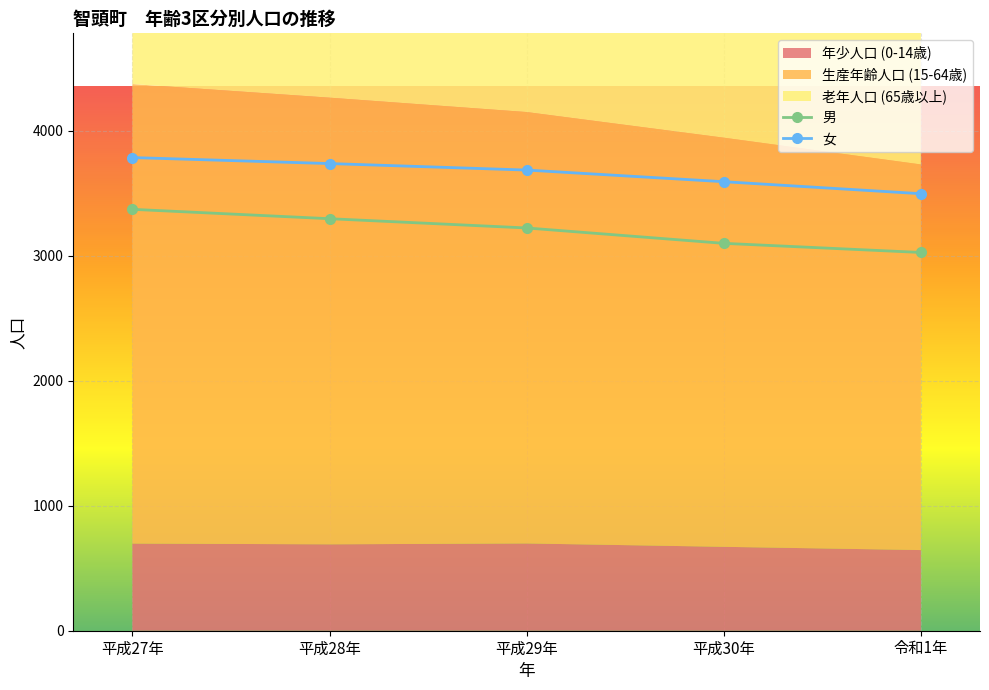

Reading left to right, list all the values displayed in this chart.

年少人口 (0-14歳): 697	691	698	671	645
生産年齢人口 (15-64歳): 3675	3572	3450	3272	3084
老年人口 (65歳以上): 2781	2767	2756	2745	2790
男: 3370	3295	3221	3098	3025
女: 3784	3736	3684	3591	3495